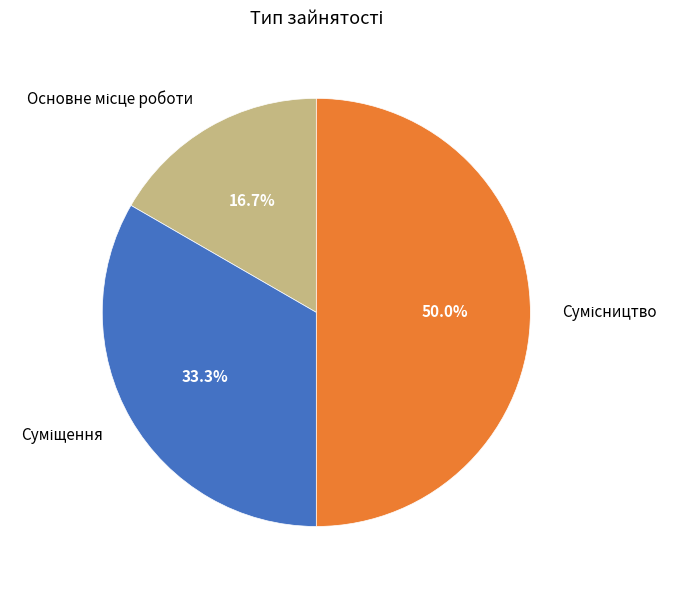

The Основне місце роботи slice represents 26% of the pie. True or false?

False